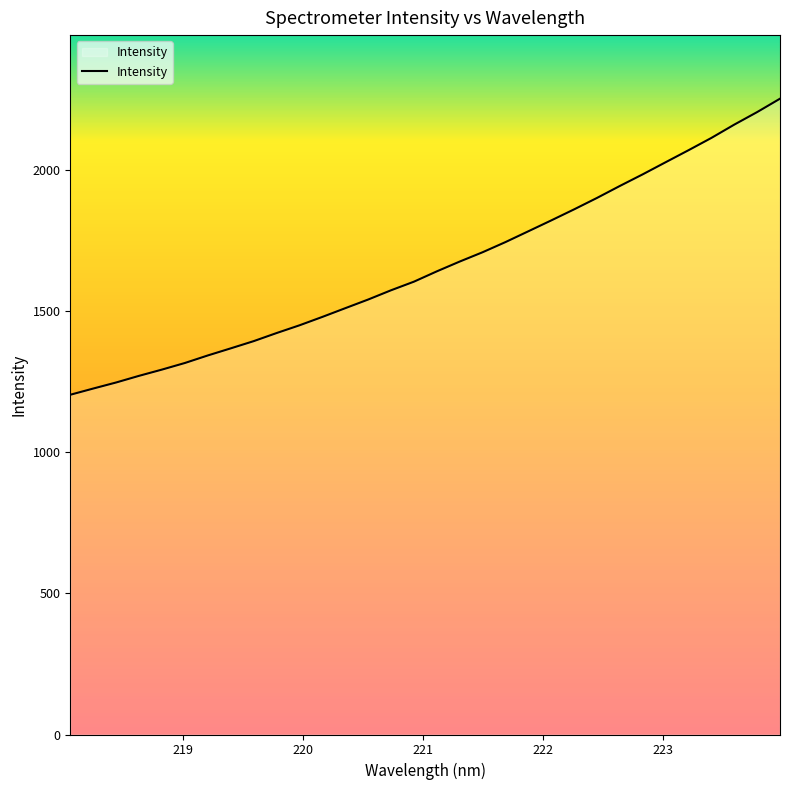

How many distinct data groups are displayed?

1